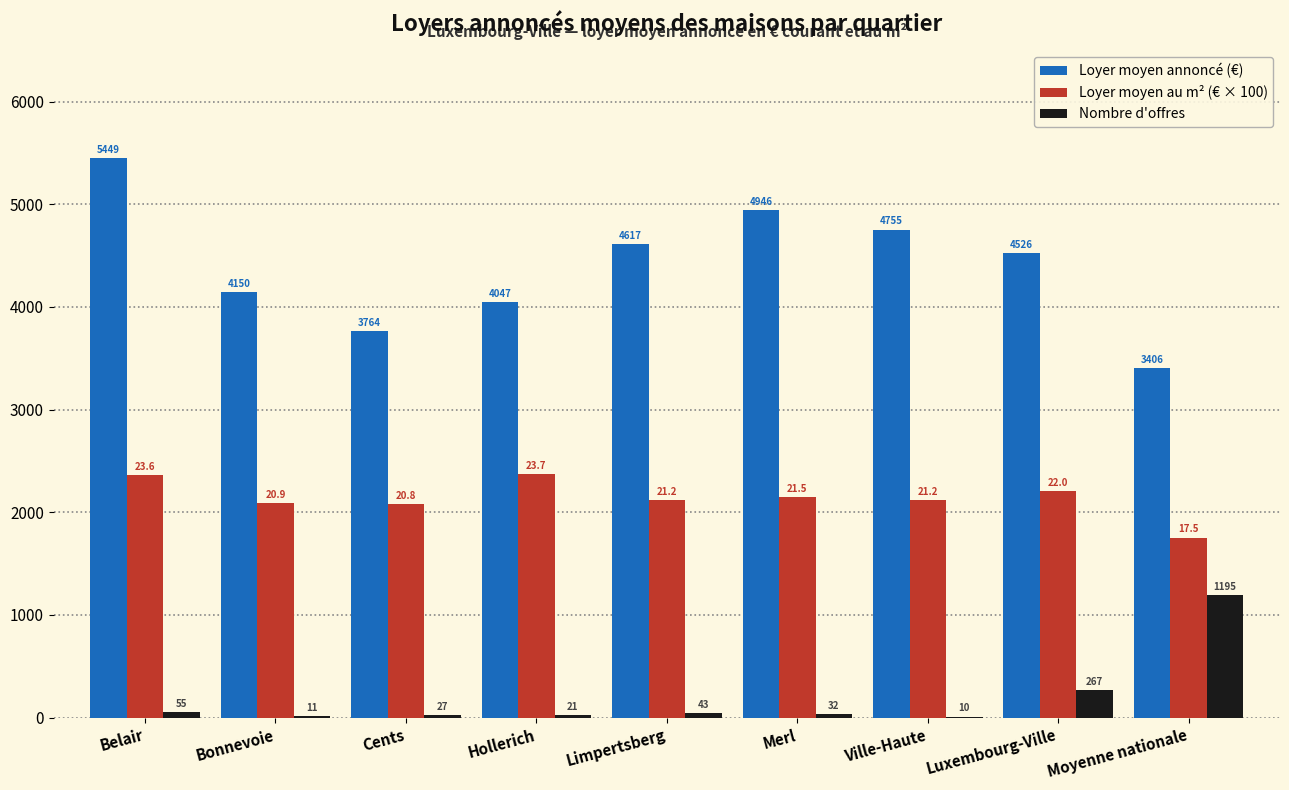

Where does the Loyer moyen au m² (€ × 100) series first go above 2119?

Belair